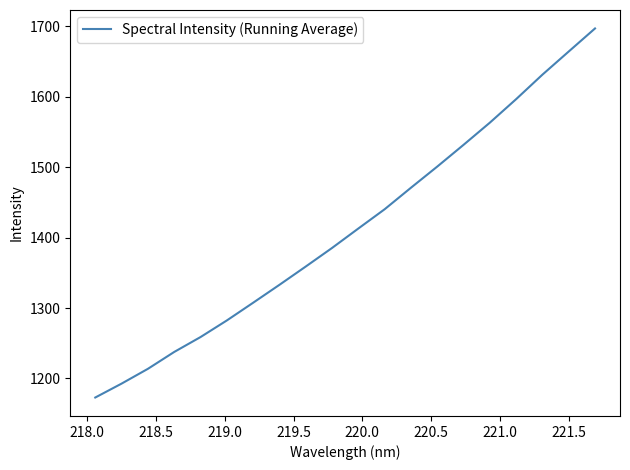

What is the smallest value displayed?

1172.9